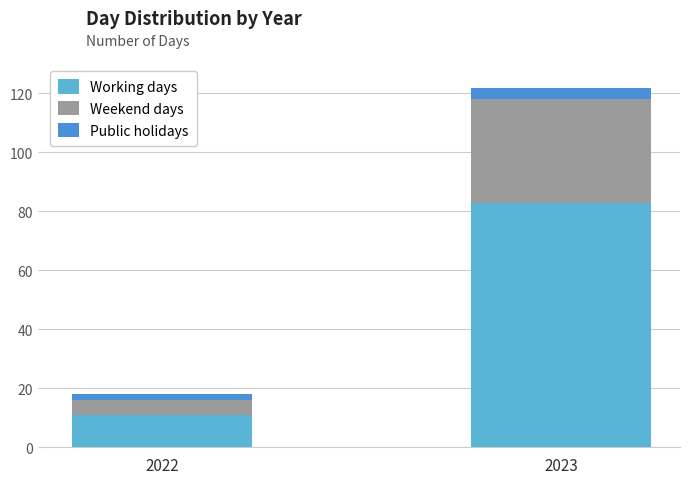

How many values in the Working days series are below 83?

1